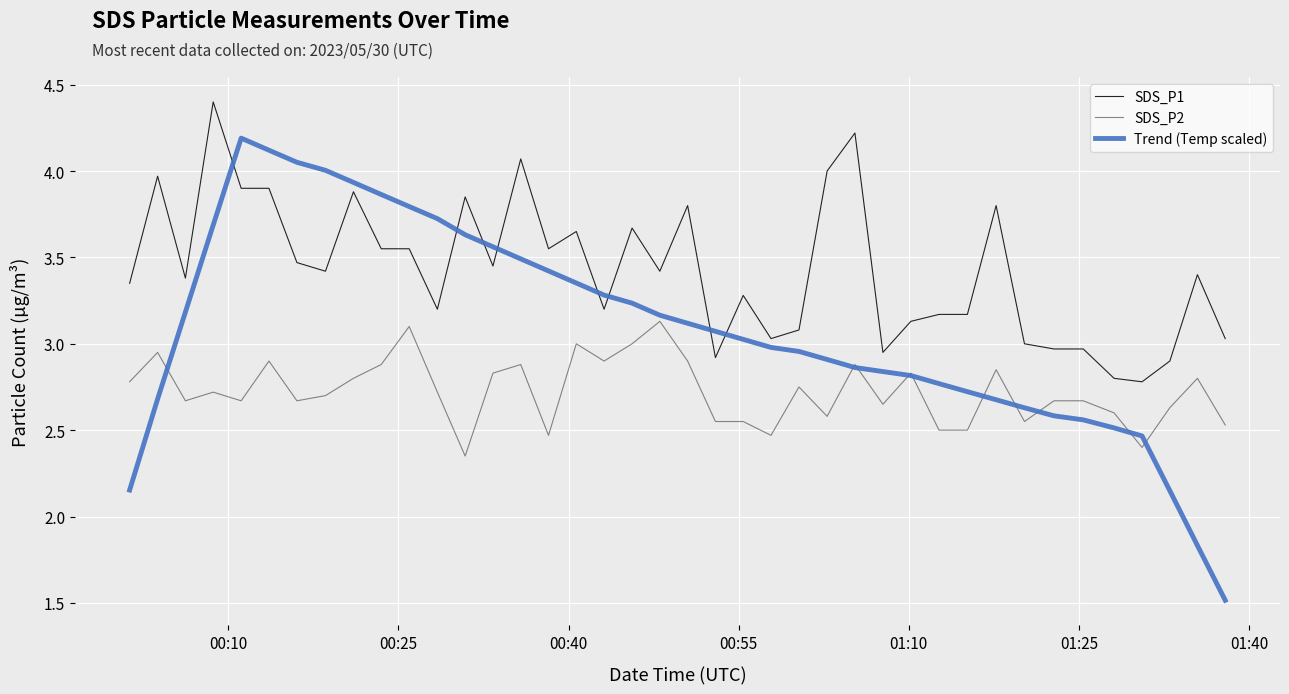

Which series has the widest spread of values?

Trend (Temp scaled)